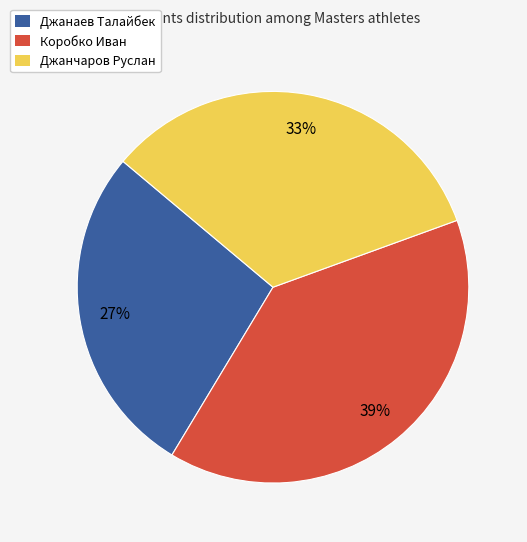

Is it true that Коробко Иван is 39% of the pie?

True